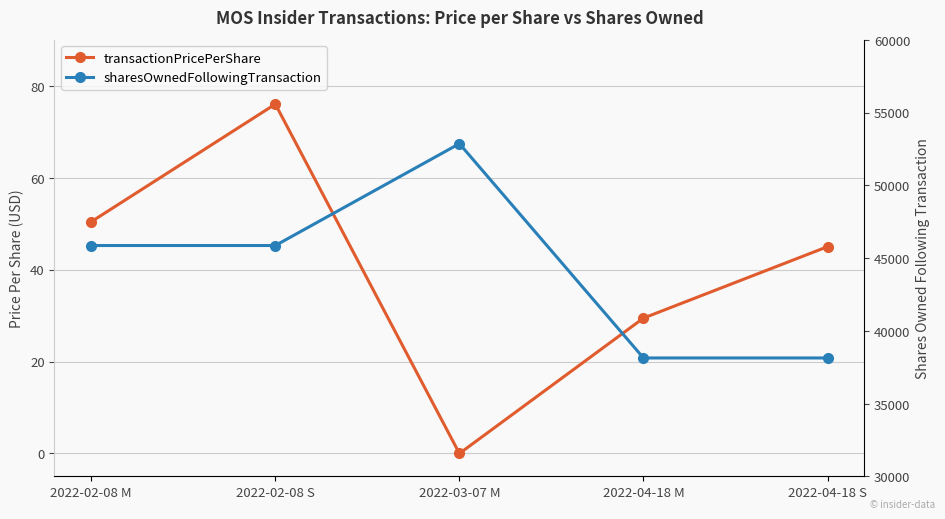

Where does the sharesOwnedFollowingTransaction series first go above 45869?

2022-03-07 M